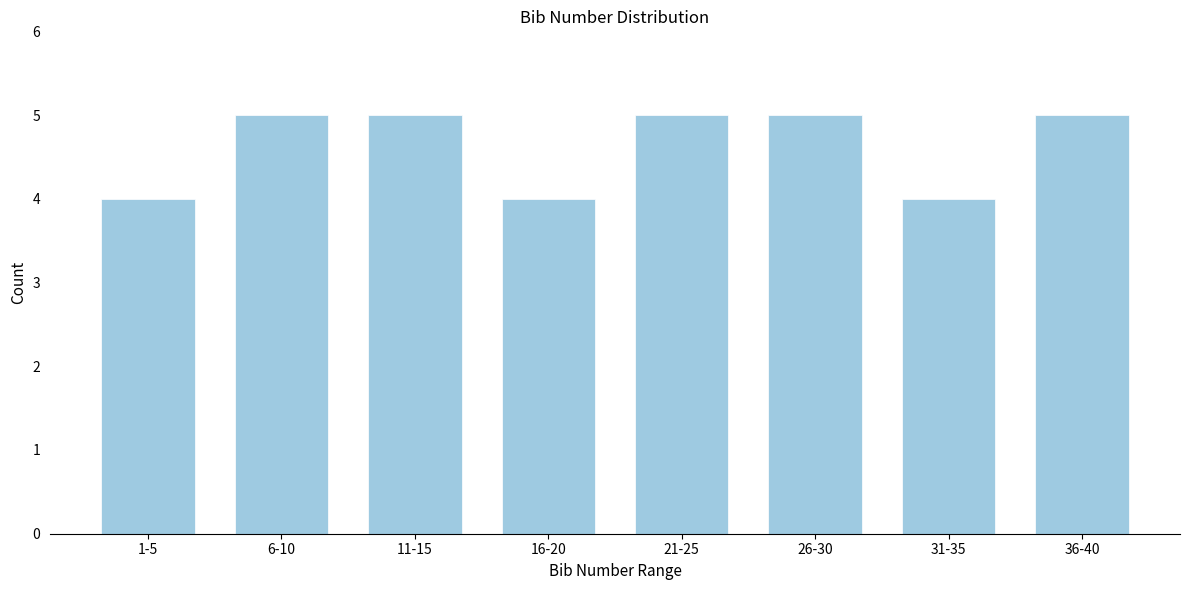

Reading left to right, extract all data points from this chart.

1-5=4	6-10=5	11-15=5	16-20=4	21-25=5	26-30=5	31-35=4	36-40=5